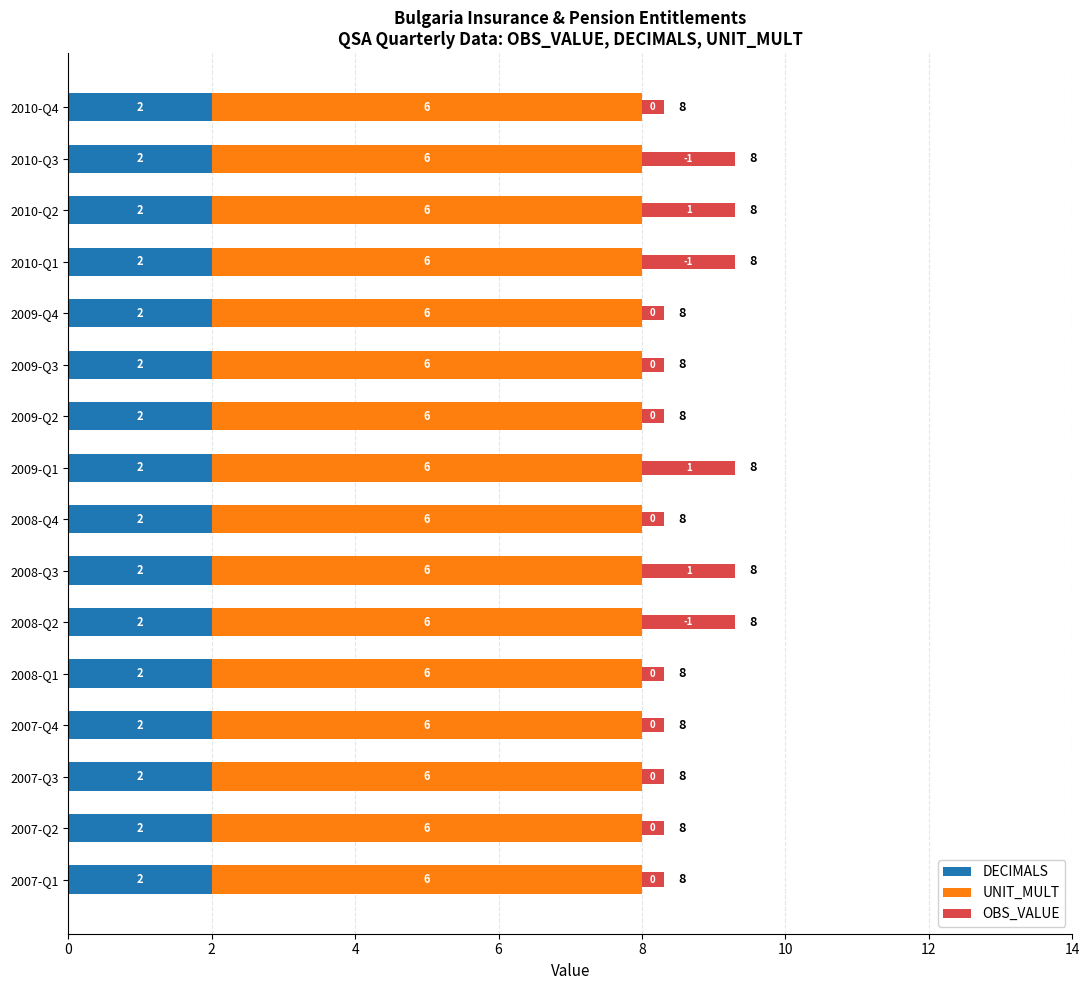

What value does the DECIMALS series have at 2008-Q2?

2.0